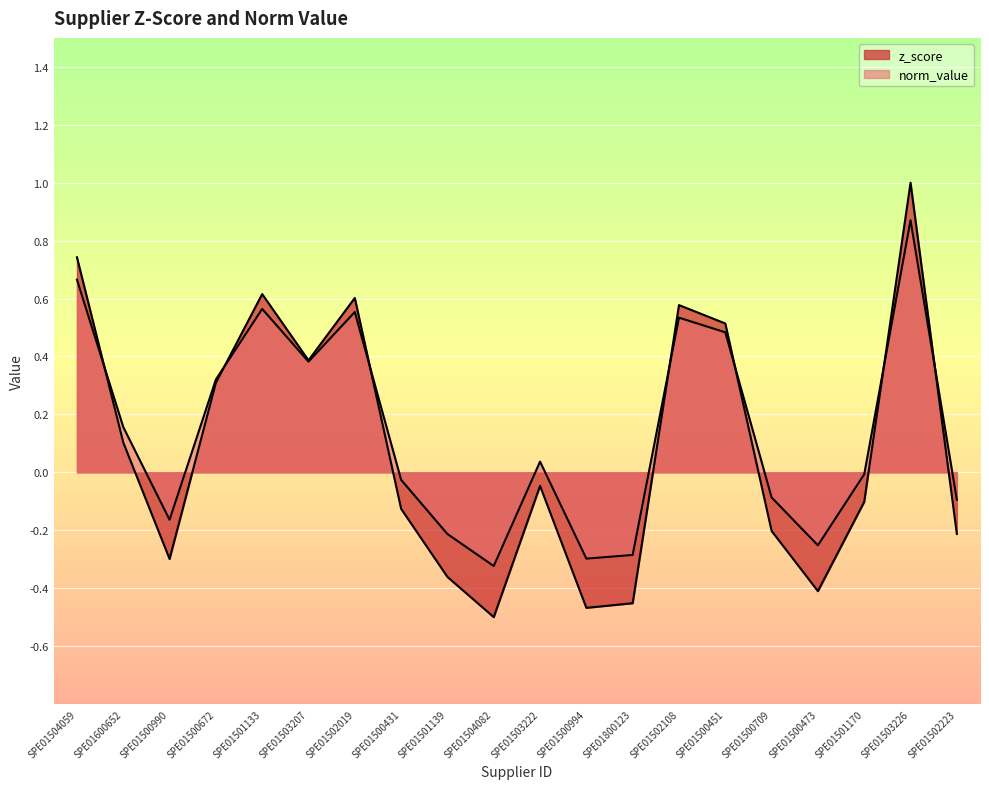

Is it true that norm_value equals -0.4 at SPE01500473?

False